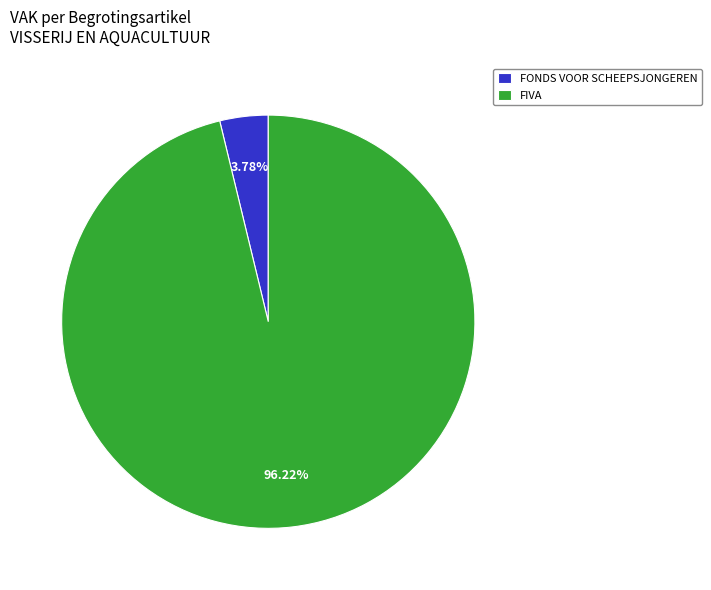

Do FONDS VOOR SCHEEPSJONGEREN and FIVA together represent more than half of the pie?

Yes